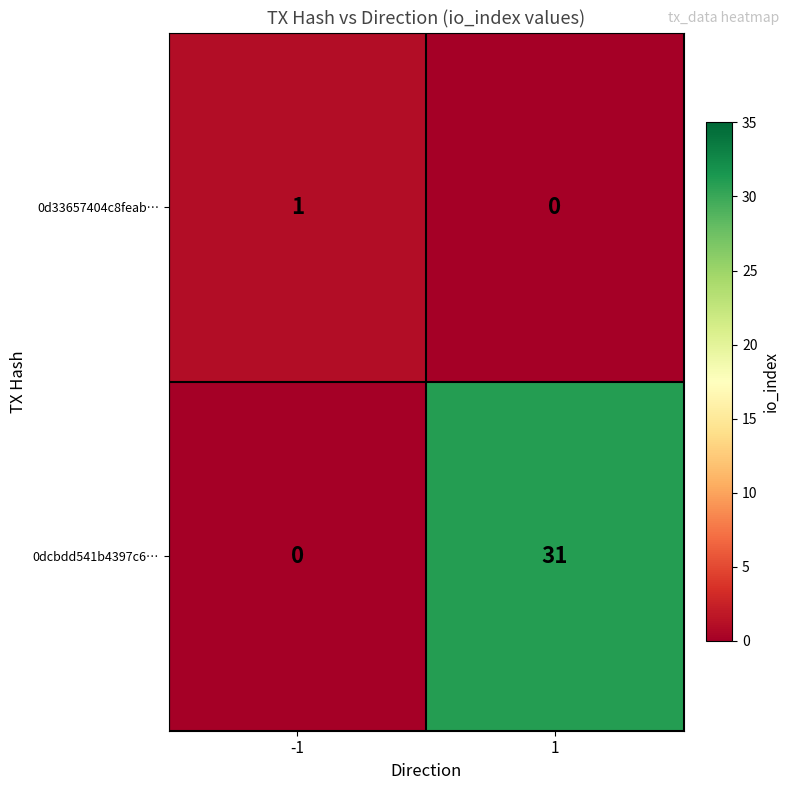

Between -1 and 1, which series saw the biggest shift?

0dcbdd541b4397c6…